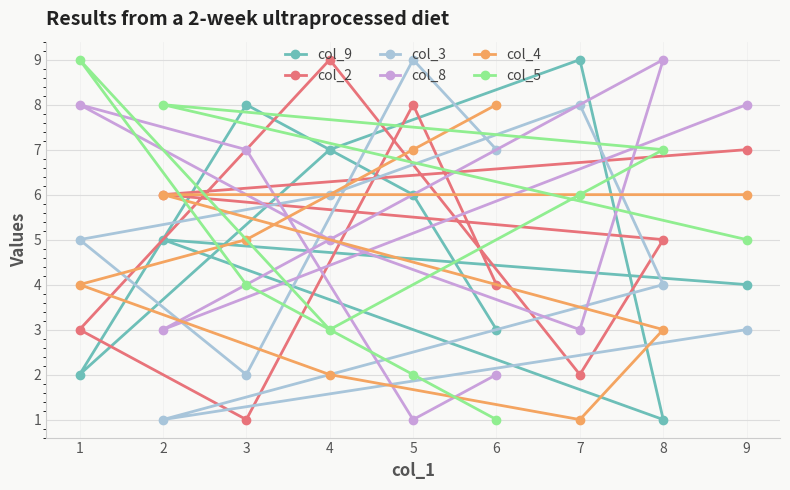

What position from the right is 9?

1